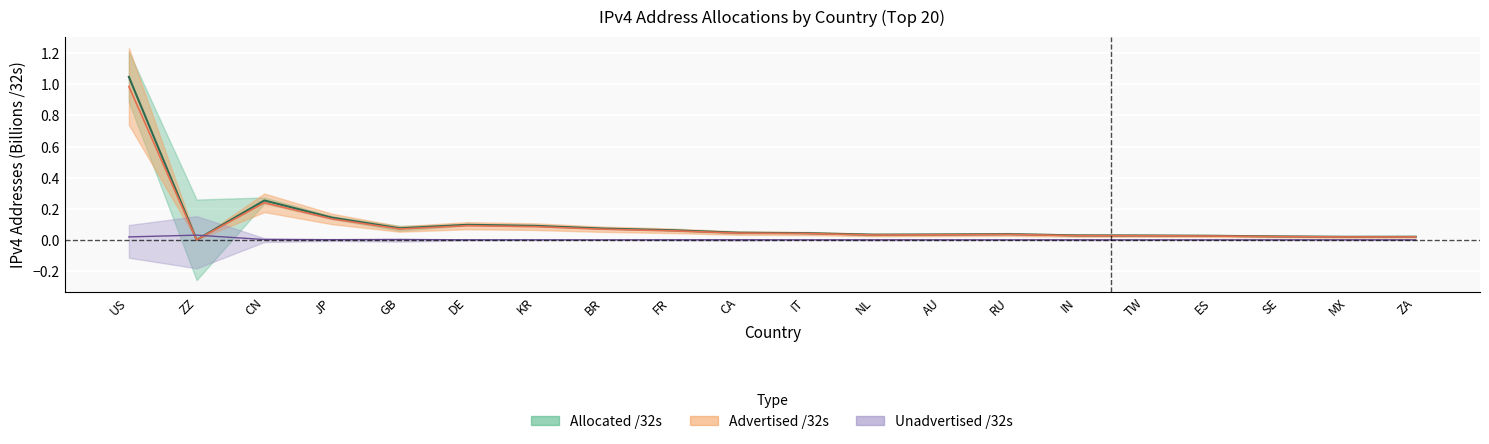

At how many categories does at least one series exceed 0?

20